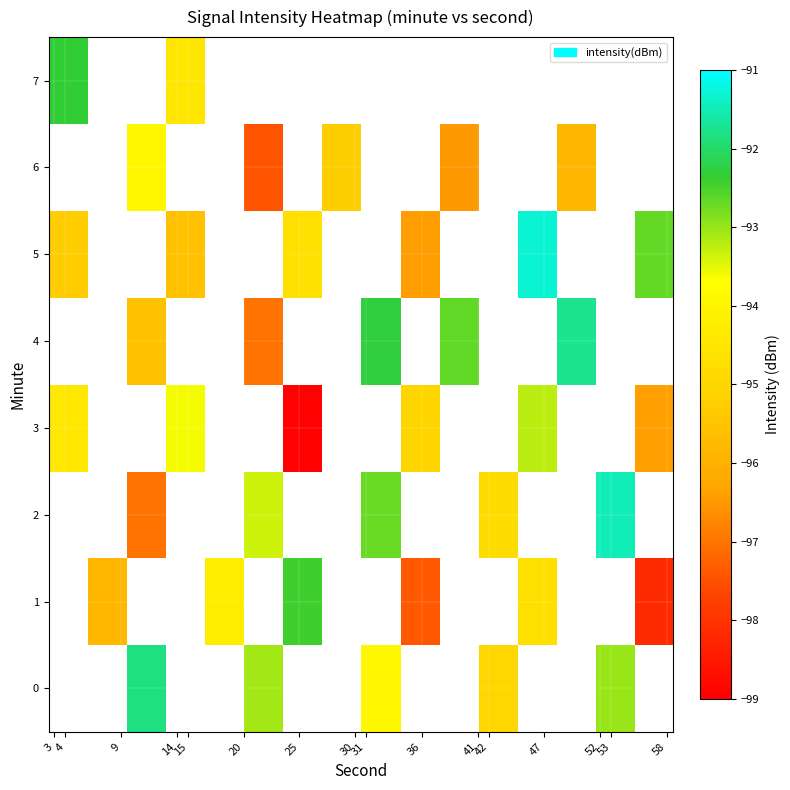

The row_3 series shows -98.9 at 25. True or false?

True